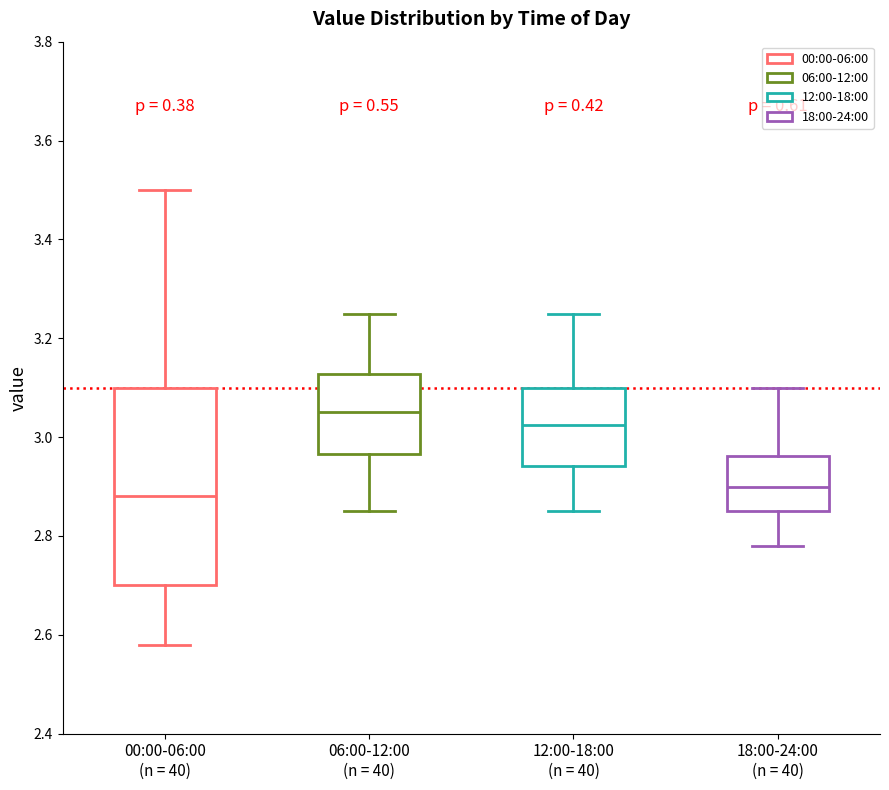

Reading left to right, transcribe this box plot: for each box, give where its median line is, the range the box spans, and where its two whiskers end, as read against the y-axis. The values are not printed on the chart, so give them approximately, as read against the axis.

00:00-06:00 (n = 40): median 2.88, box 2.70 to 3.10, whiskers 2.58 to 3.50
06:00-12:00 (n = 40): median 3.06, box 2.96 to 3.12, whiskers 2.86 to 3.26
12:00-18:00 (n = 40): median 3.02, box 2.94 to 3.10, whiskers 2.86 to 3.26
18:00-24:00 (n = 40): median 2.90, box 2.86 to 2.96, whiskers 2.78 to 3.10